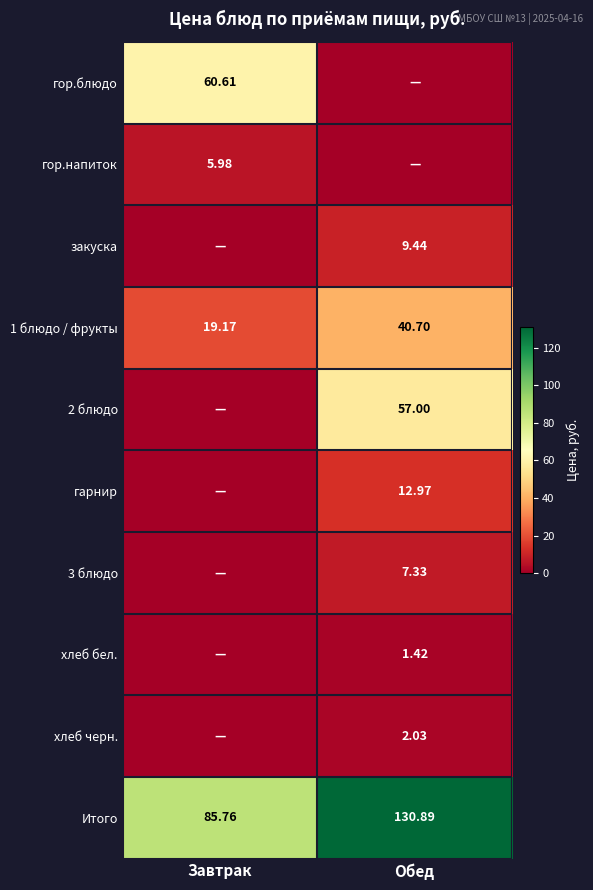

At which label is Итого closest to 108?

Завтрак